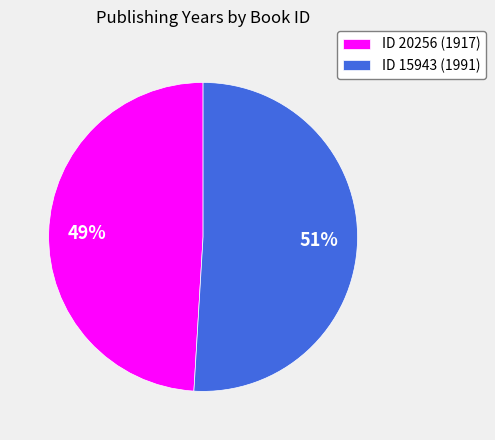

To the nearest percent, what portion does ID 20256 (1917) represent?

49%